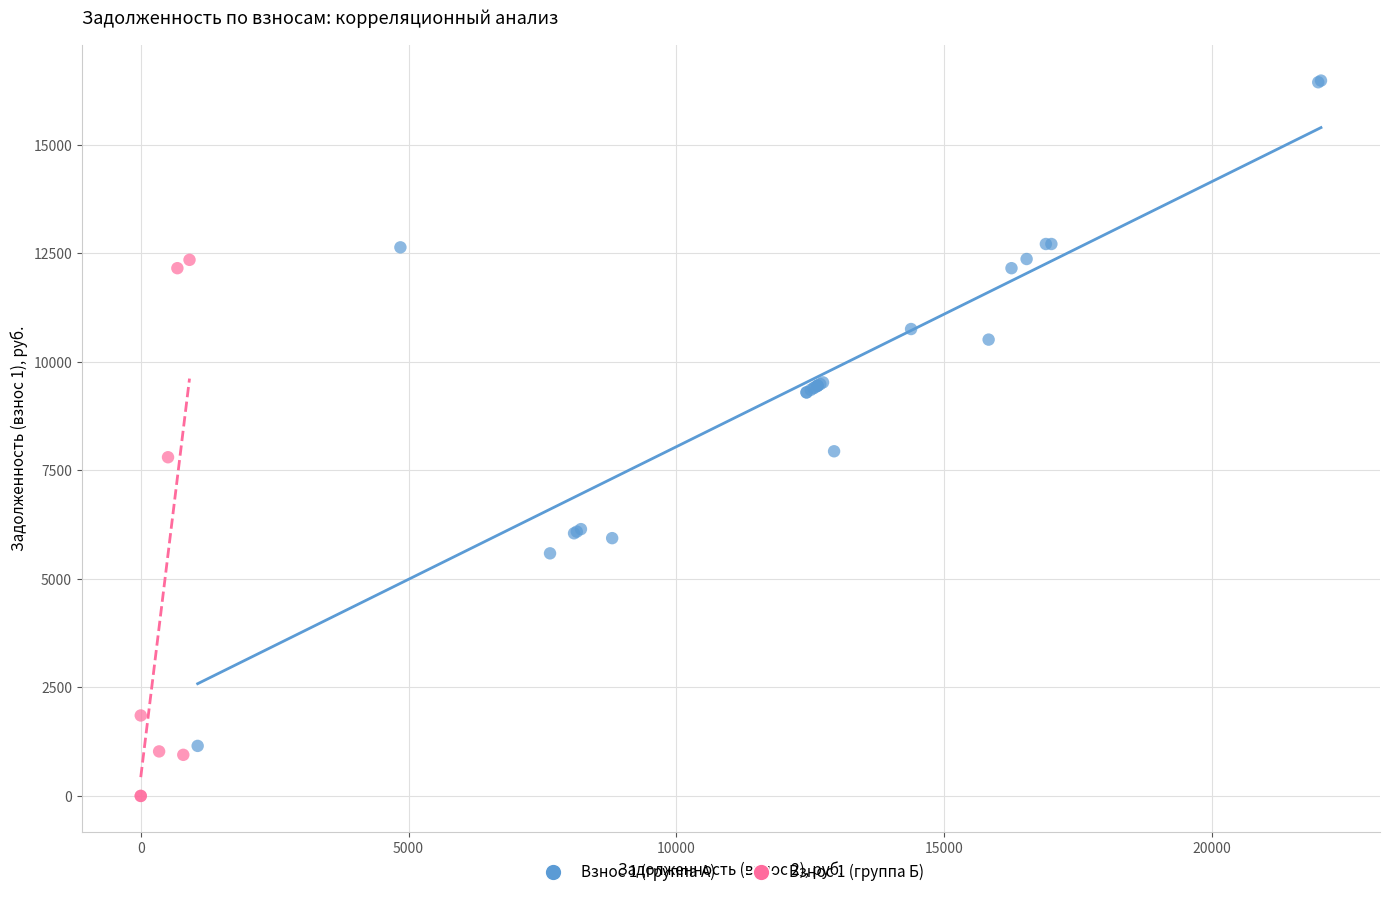

Which series contains the highest Y value?

Взнос 1 (группа А)